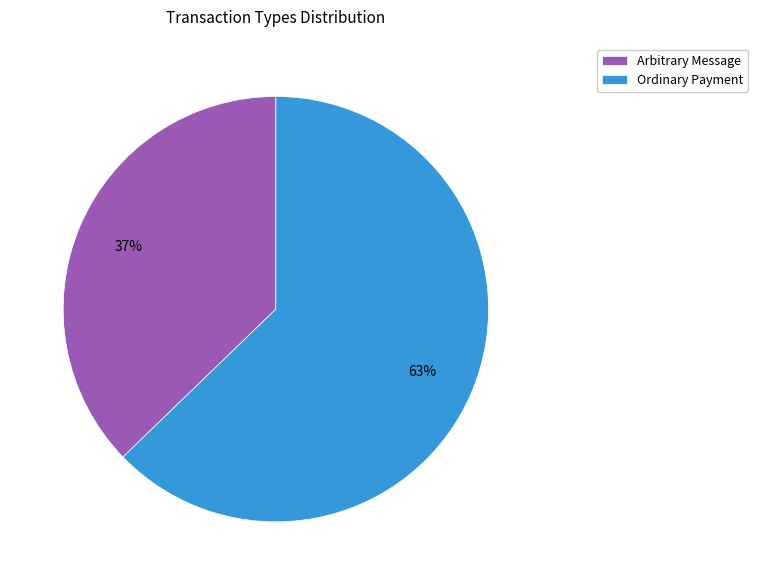

What is the smallest slice in the pie chart?

Arbitrary Message